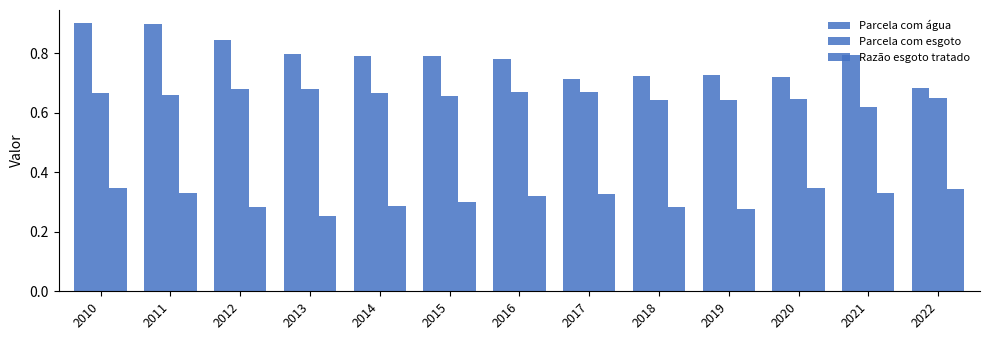

Are the bars horizontal?

No